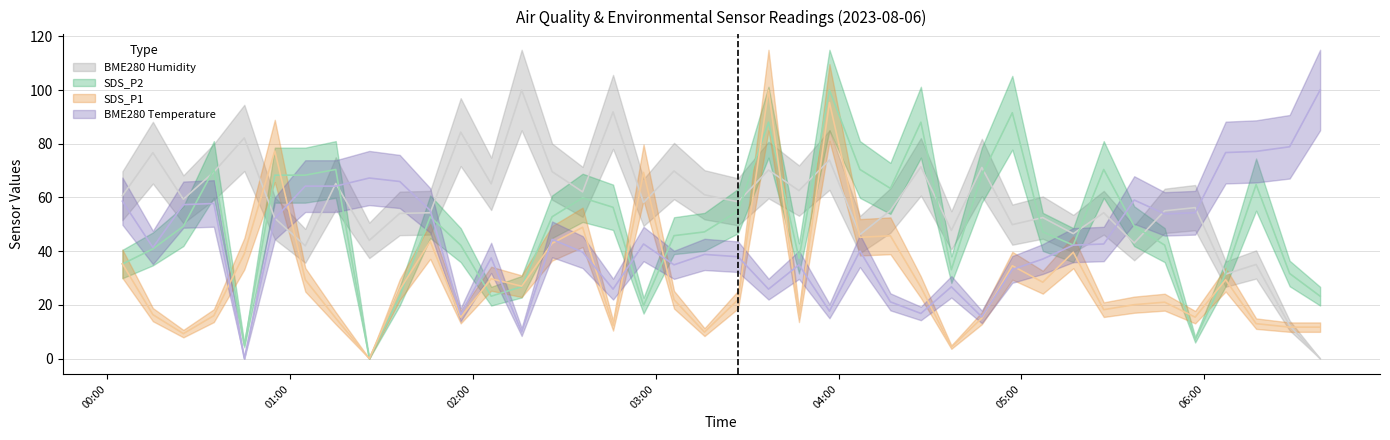

Reading left to right, transcribe all the data shown in this chart.

SDS_P1: 2023/08/06 00:05=35.3	2023/08/06 00:15=16.4	2023/08/06 00:25=9.3	2023/08/06 00:35=16.0	2023/08/06 00:45=39.0	2023/08/06 00:55=77.3	2023/08/06 01:05=29.4	2023/08/06 01:15=15.1	2023/08/06 01:26=0.0	2023/08/06 01:36=25.7	2023/08/06 01:46=43.7	2023/08/06 01:56=15.4	2023/08/06 02:06=29.7	2023/08/06 02:16=27.0	2023/08/06 02:26=42.9	2023/08/06 02:36=48.9	2023/08/06 02:46=12.3	2023/08/06 02:56=69.3	2023/08/06 03:06=21.9	2023/08/06 03:16=9.9	2023/08/06 03:27=21.9	2023/08/06 03:37=100.0	2023/08/06 03:47=16.0	2023/08/06 03:57=95.4	2023/08/06 04:07=45.2	2023/08/06 04:17=45.7	2023/08/06 04:27=26.6	2023/08/06 04:37=4.3	2023/08/06 04:47=15.1	2023/08/06 04:57=34.6	2023/08/06 05:07=28.4	2023/08/06 05:17=39.6	2023/08/06 05:27=18.2	2023/08/06 05:37=20.1	2023/08/06 05:47=21.0	2023/08/06 05:57=15.4	2023/08/06 06:07=29.4	2023/08/06 06:17=13.0	2023/08/06 06:28=11.7	2023/08/06 06:38=11.7
SDS_P2: 2023/08/06 00:05=35.2	2023/08/06 00:15=40.8	2023/08/06 00:25=49.3	2023/08/06 00:35=70.4	2023/08/06 00:45=4.9	2023/08/06 00:55=68.3	2023/08/06 01:05=68.3	2023/08/06 01:15=70.4	2023/08/06 01:26=0.0	2023/08/06 01:36=23.2	2023/08/06 01:46=52.8	2023/08/06 01:56=42.3	2023/08/06 02:06=23.2	2023/08/06 02:16=26.8	2023/08/06 02:26=52.8	2023/08/06 02:36=59.9	2023/08/06 02:46=56.3	2023/08/06 02:56=19.7	2023/08/06 03:06=45.8	2023/08/06 03:16=47.2	2023/08/06 03:27=54.9	2023/08/06 03:37=88.0	2023/08/06 03:47=37.3	2023/08/06 03:57=100.0	2023/08/06 04:07=70.4	2023/08/06 04:17=63.4	2023/08/06 04:27=88.0	2023/08/06 04:37=33.1	2023/08/06 04:47=68.3	2023/08/06 04:57=91.5	2023/08/06 05:07=47.2	2023/08/06 05:17=42.3	2023/08/06 05:27=70.4	2023/08/06 05:37=49.3	2023/08/06 05:47=42.3	2023/08/06 05:57=7.0	2023/08/06 06:07=31.7	2023/08/06 06:17=64.8	2023/08/06 06:28=31.7	2023/08/06 06:38=23.2
BME280_temperature: 2023/08/06 00:05=58.6	2023/08/06 00:15=41.4	2023/08/06 00:25=57.3	2023/08/06 00:35=57.8	2023/08/06 00:45=0.0	2023/08/06 00:55=52.2	2023/08/06 01:05=64.2	2023/08/06 01:15=64.2	2023/08/06 01:26=67.2	2023/08/06 01:36=65.9	2023/08/06 01:46=55.2	2023/08/06 01:56=16.4	2023/08/06 02:06=37.5	2023/08/06 02:16=9.9	2023/08/06 02:26=44.4	2023/08/06 02:36=39.7	2023/08/06 02:46=25.9	2023/08/06 02:56=42.7	2023/08/06 03:06=34.9	2023/08/06 03:16=38.8	2023/08/06 03:27=37.9	2023/08/06 03:37=25.9	2023/08/06 03:47=34.9	2023/08/06 03:57=17.7	2023/08/06 04:07=40.1	2023/08/06 04:17=21.1	2023/08/06 04:27=16.8	2023/08/06 04:37=26.7	2023/08/06 04:47=15.5	2023/08/06 04:57=33.2	2023/08/06 05:07=37.1	2023/08/06 05:17=42.2	2023/08/06 05:27=42.7	2023/08/06 05:37=59.1	2023/08/06 05:47=53.9	2023/08/06 05:57=54.3	2023/08/06 06:07=76.7	2023/08/06 06:17=77.2	2023/08/06 06:28=78.9	2023/08/06 06:38=100.0
BME280_humidity: 2023/08/06 00:05=60.6	2023/08/06 00:15=76.7	2023/08/06 00:25=59.3	2023/08/06 00:35=69.5	2023/08/06 00:45=82.2	2023/08/06 00:55=52.3	2023/08/06 01:05=42.0	2023/08/06 01:15=65.2	2023/08/06 01:26=44.0	2023/08/06 01:36=54.1	2023/08/06 01:46=54.3	2023/08/06 01:56=84.3	2023/08/06 02:06=65.1	2023/08/06 02:16=100.0	2023/08/06 02:26=69.6	2023/08/06 02:36=62.1	2023/08/06 02:46=91.9	2023/08/06 02:56=58.1	2023/08/06 03:06=69.9	2023/08/06 03:16=61.0	2023/08/06 03:27=58.4	2023/08/06 03:37=70.2	2023/08/06 03:47=62.6	2023/08/06 03:57=73.9	2023/08/06 04:07=46.2	2023/08/06 04:17=55.1	2023/08/06 04:27=71.4	2023/08/06 04:37=47.7	2023/08/06 04:47=71.2	2023/08/06 04:57=49.9	2023/08/06 05:07=52.5	2023/08/06 05:17=46.5	2023/08/06 05:27=54.3	2023/08/06 05:37=43.1	2023/08/06 05:47=55.0	2023/08/06 05:57=56.2	2023/08/06 06:07=31.5	2023/08/06 06:17=35.0	2023/08/06 06:28=12.3	2023/08/06 06:38=0.0